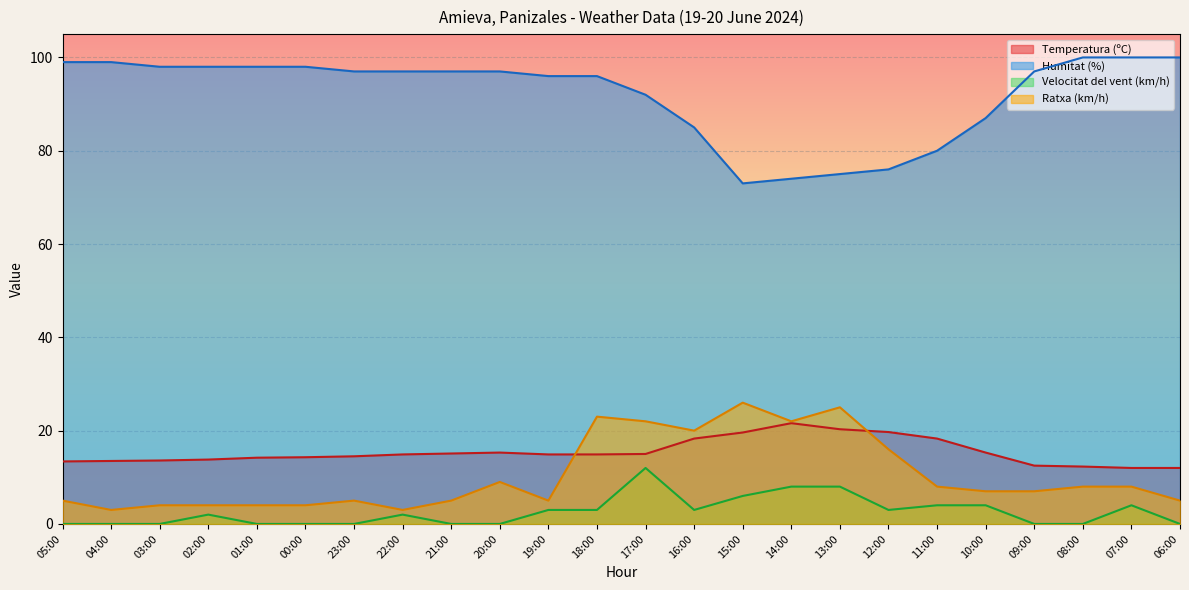

Which category has the highest value in the Humitat (%) series?

08:00